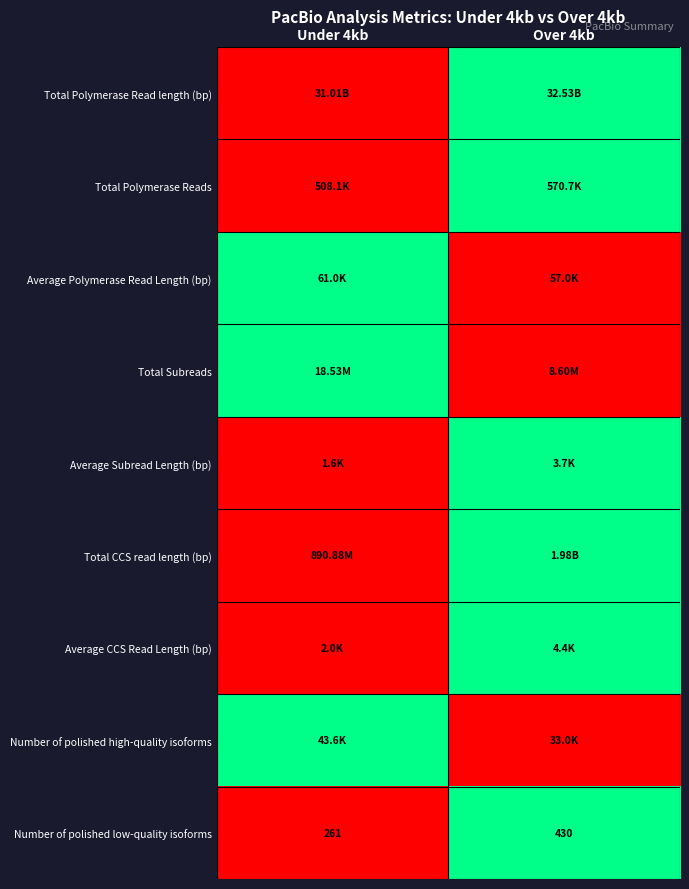

What is the sum of all Number of polished low-quality isoforms values?

691